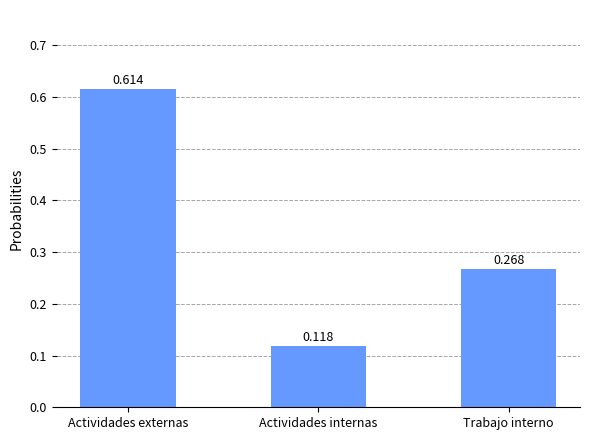

What is the change in value from Actividades externas to Trabajo interno?

-0.3